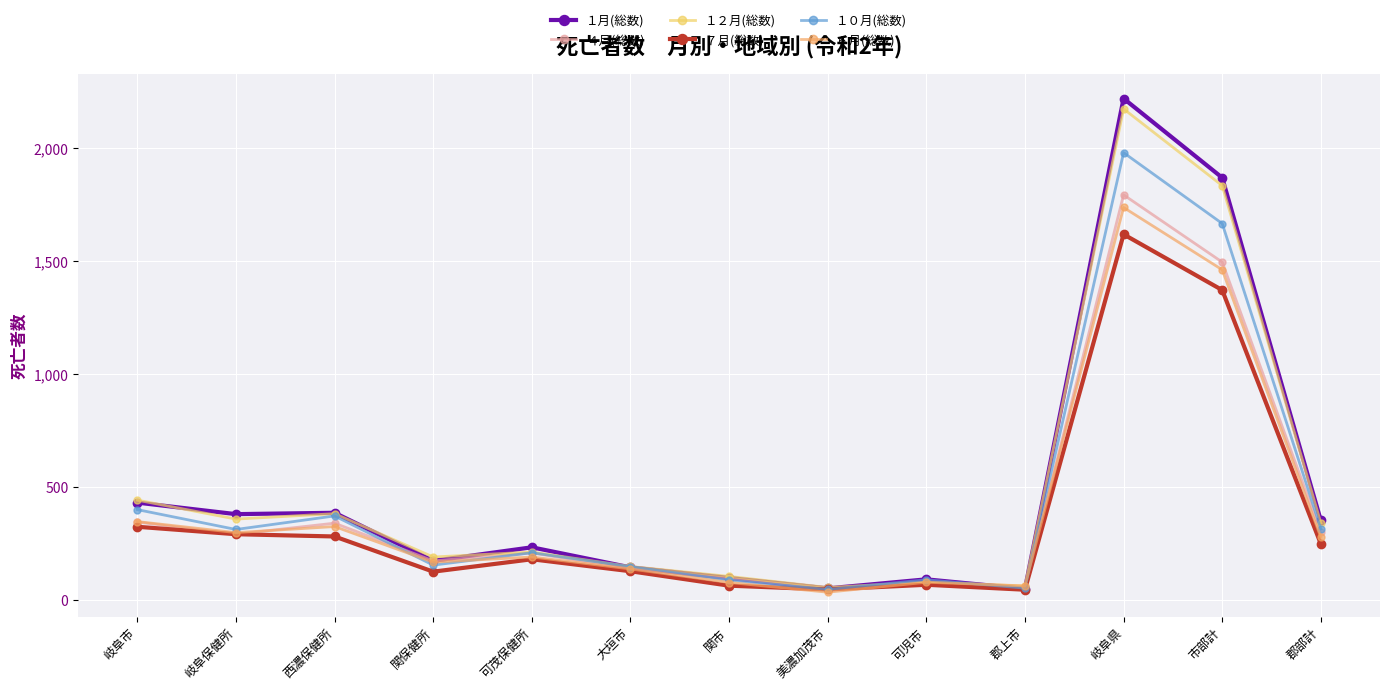

What is the value of the ４月(総数) point at the 10th from the left?

50